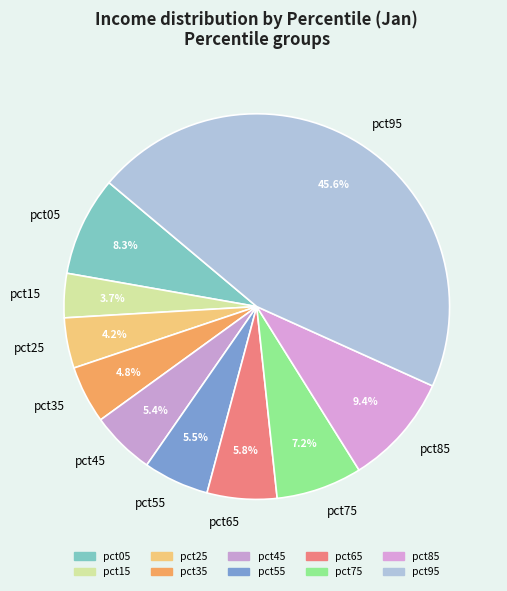

Does pct35 account for over 50% of the chart?

No